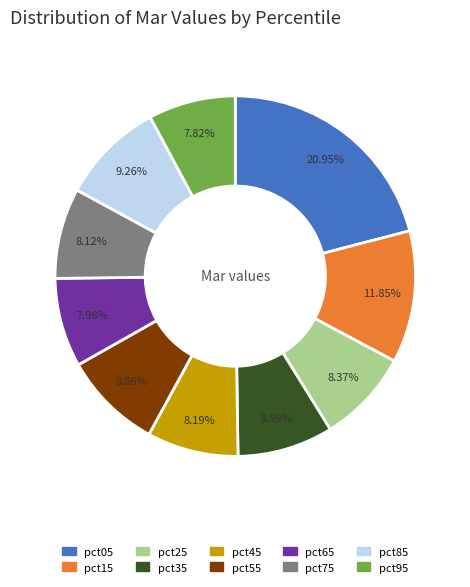

What is the largest slice in the pie chart?

pct05